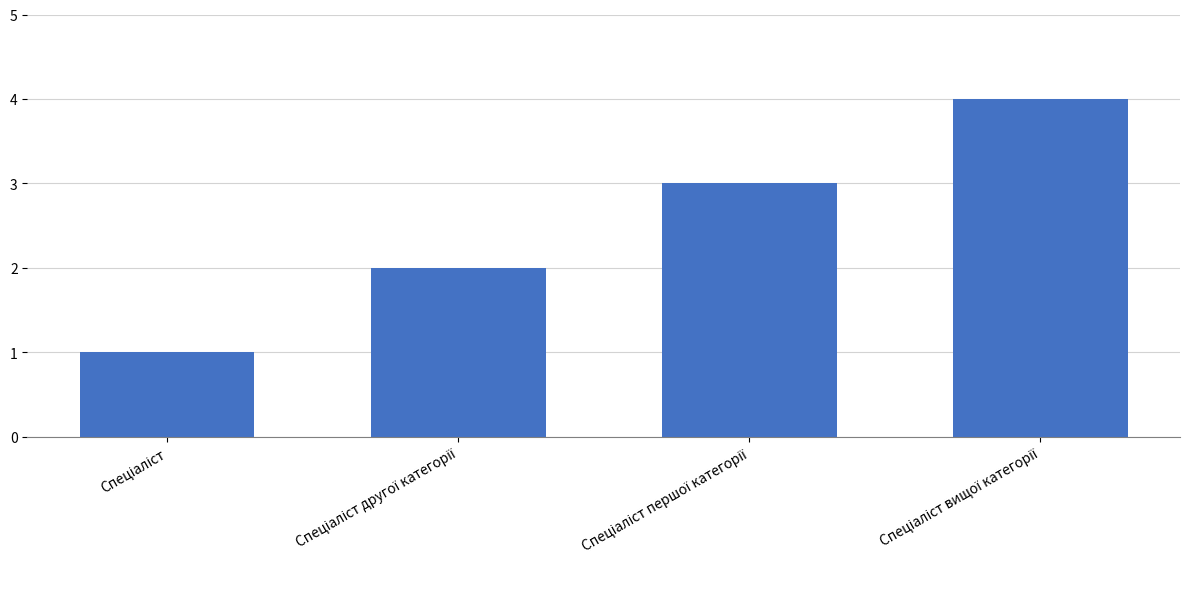

How many values are below 3?

2